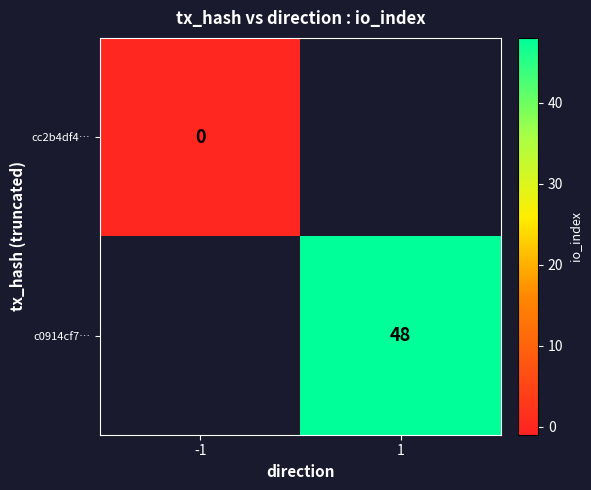

Is the value of c0914cf7… at 1 greater than the value of cc2b4df4… at -1?

Yes